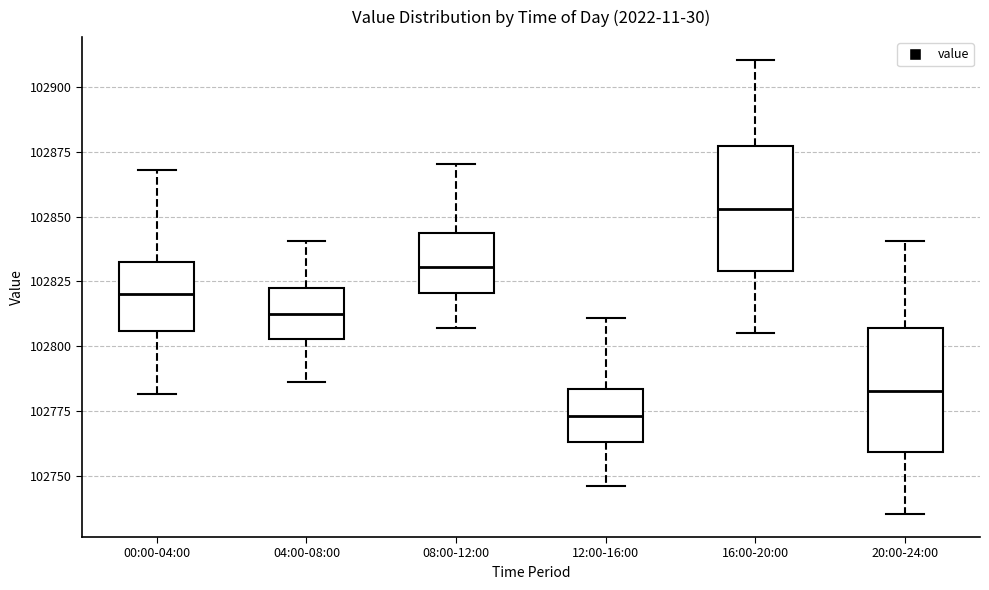

Which box has the highest median line?

16:00-20:00